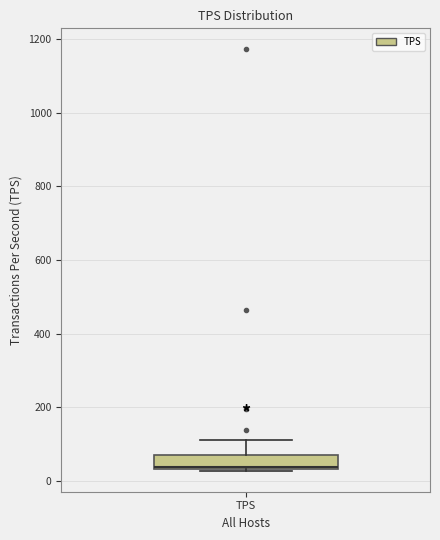

Where is the upper edge of the box for TPS on the y-axis? The values are not printed on the chart, so give them approximately, as read against the axis.

60